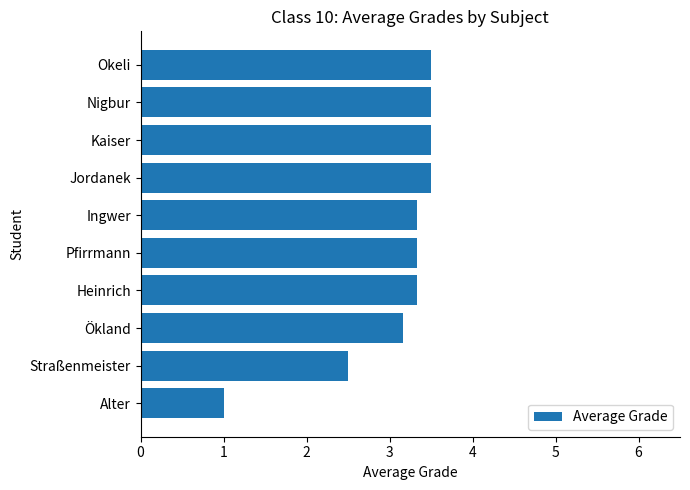

Is it true that the value at Ökland is 3.2?

True